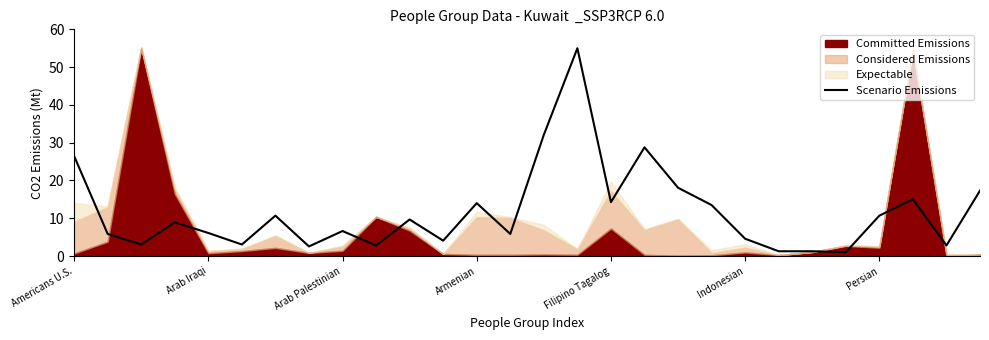

Reading left to right, extract all data points from this chart.

26.5	5.9	3.1	8.9	6.1	3.1	10.7	2.5	6.6	2.8	9.7	4.1	14.0	5.9	32.1	55.0	14.3	28.8	18.1	13.5	4.6	1.3	1.3	1.0	10.7	15.0	2.8	17.3